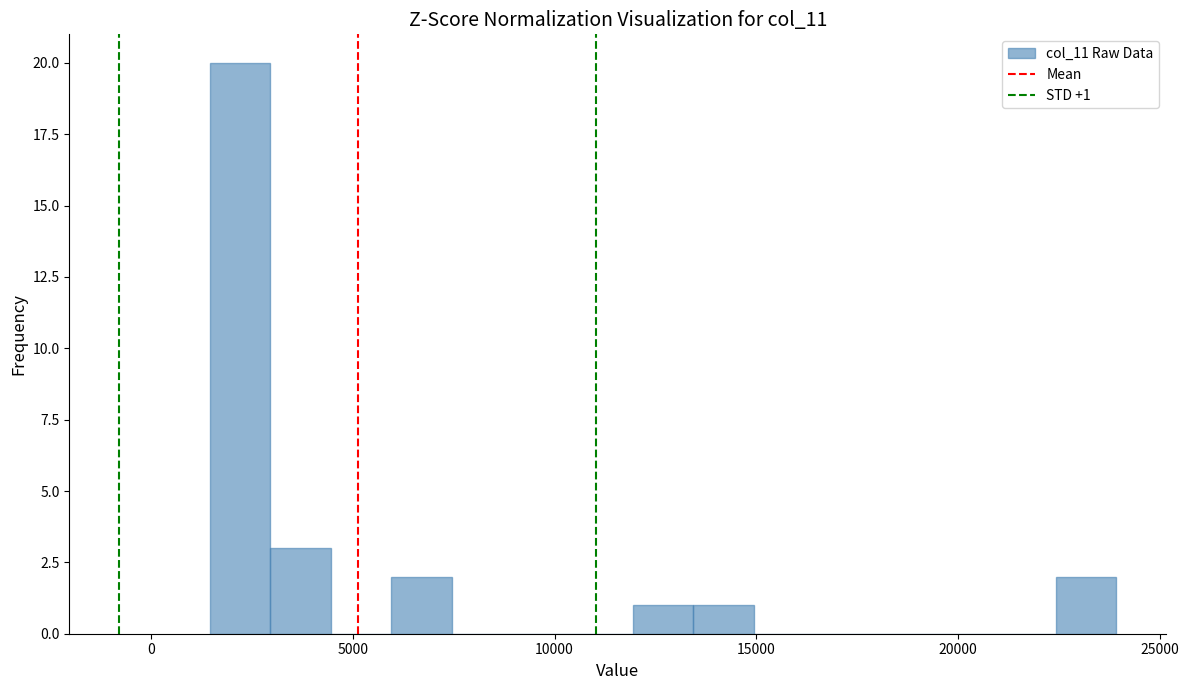

Read against the x-axis, roughly where is the centre of the tallest bar?

2000